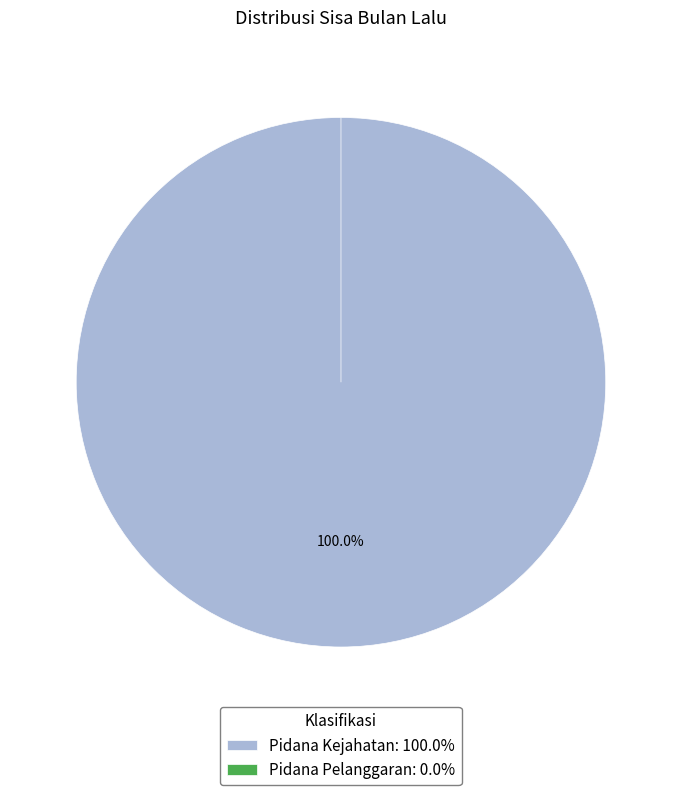

To the nearest percent, what percentage of the pie is Pidana Kejahatan?

100%